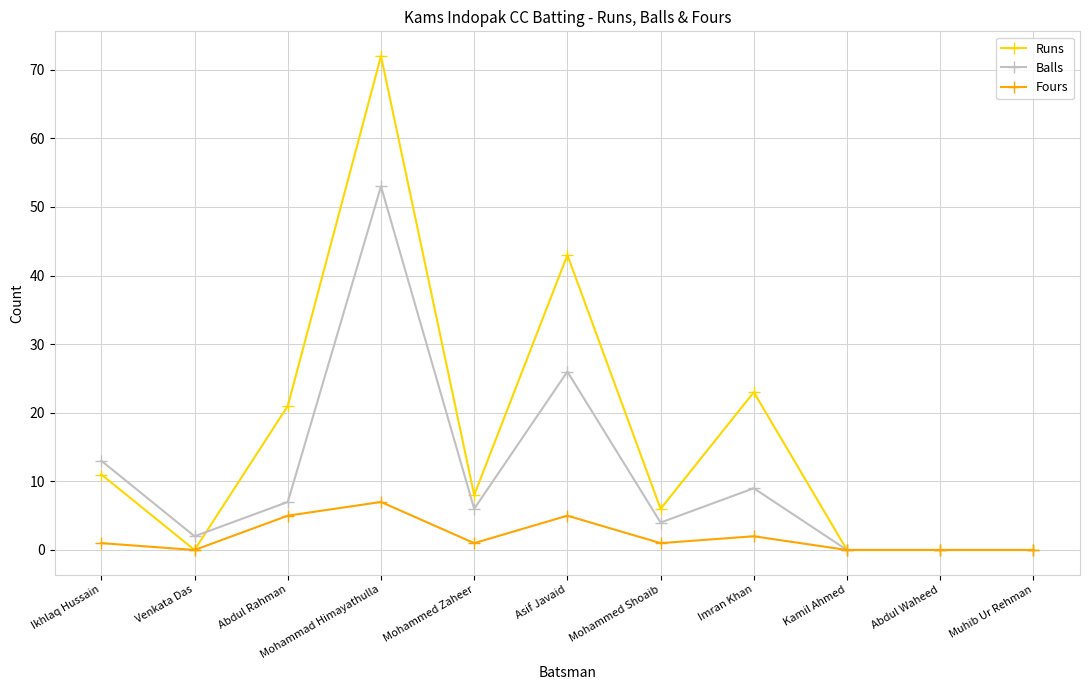

What is the difference between the Balls values at Mohammed Shoaib and Abdul Rahman?

3